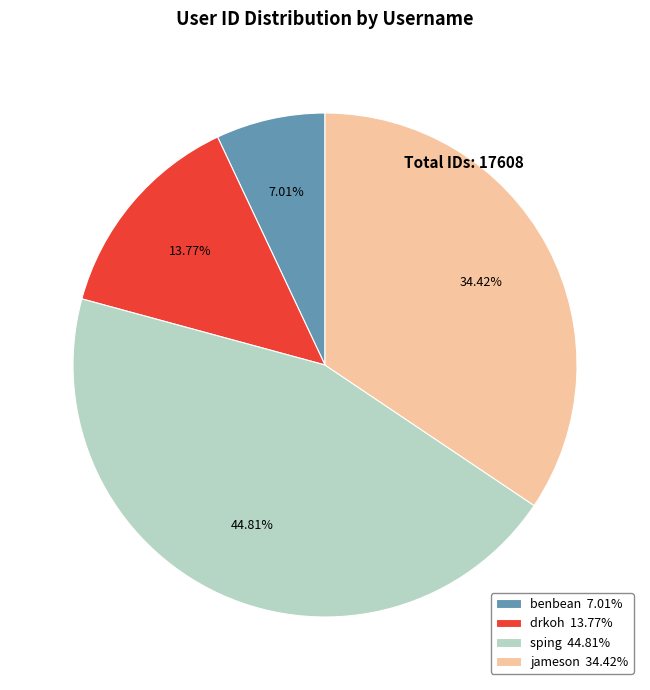

Between drkoh and benbean, which is larger?

drkoh